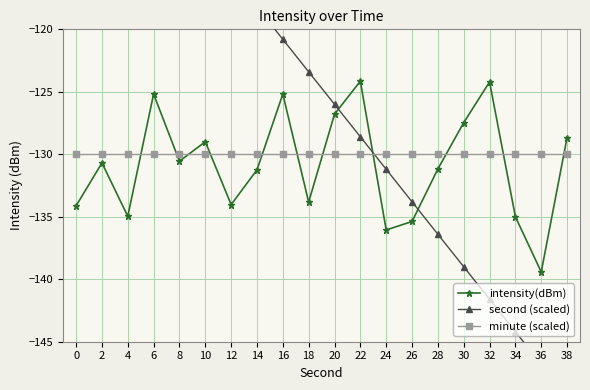

What is the minimum value for second (scaled)?

-149.4